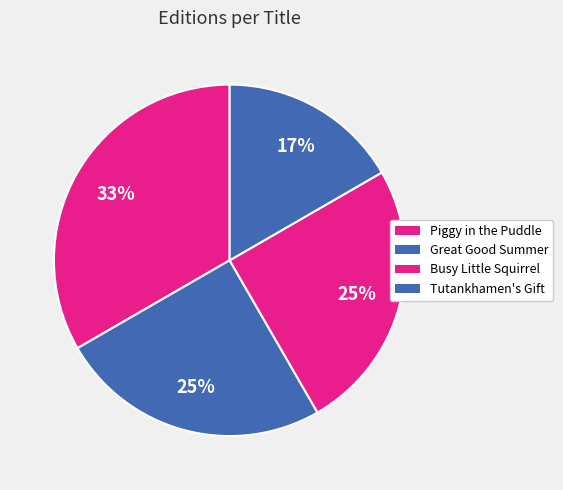

What is the change in value from Busy Little Squirrel to Tutankhamen's Gift?

-1